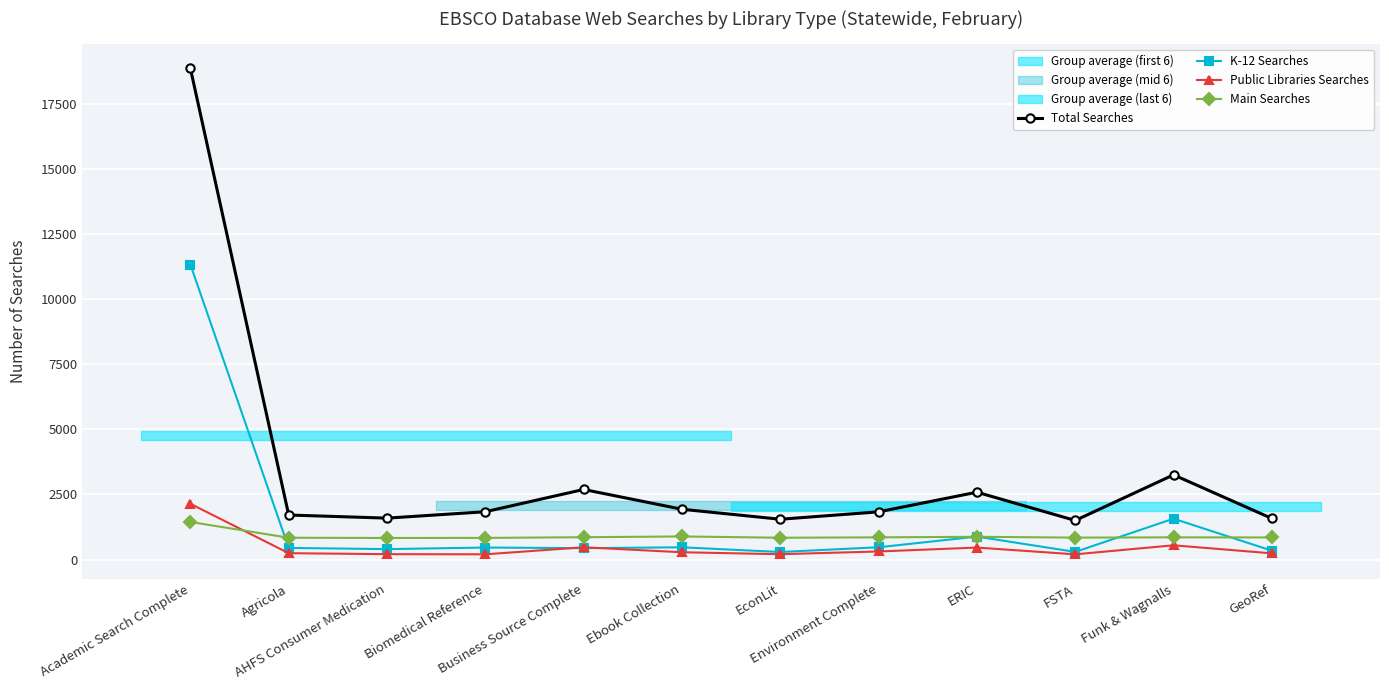

True or false: Total Searches and Main Searches intersect in this chart.

False